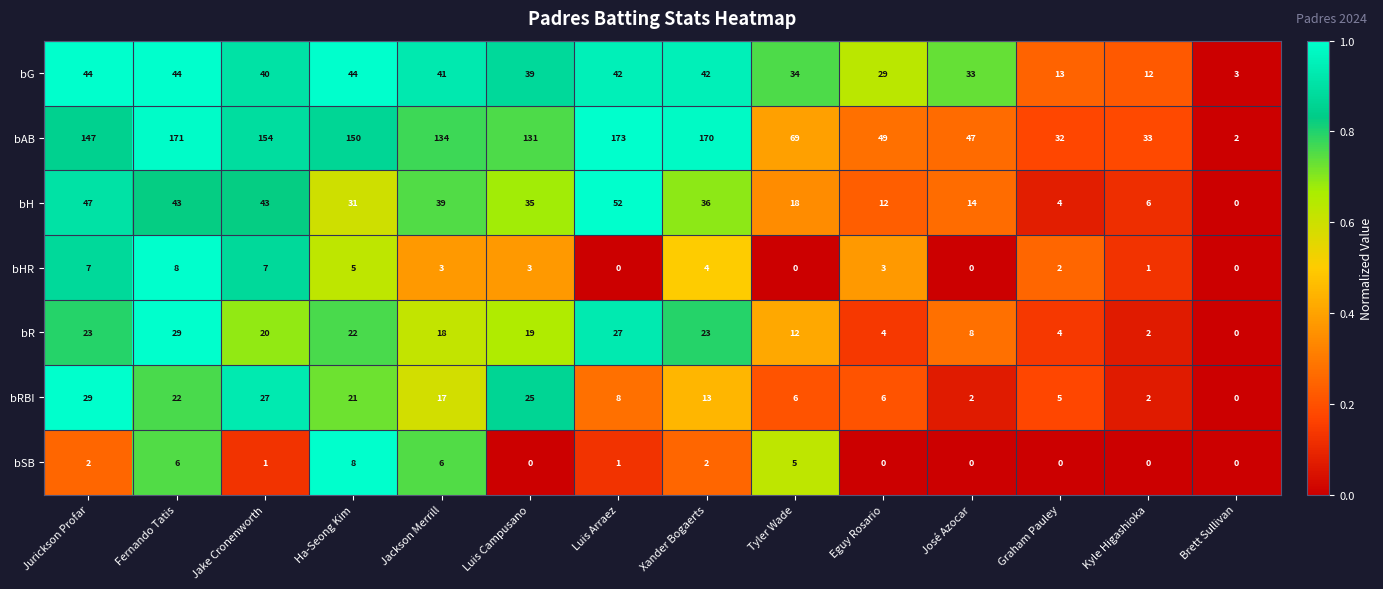

Count the number of categories in the chart.

14